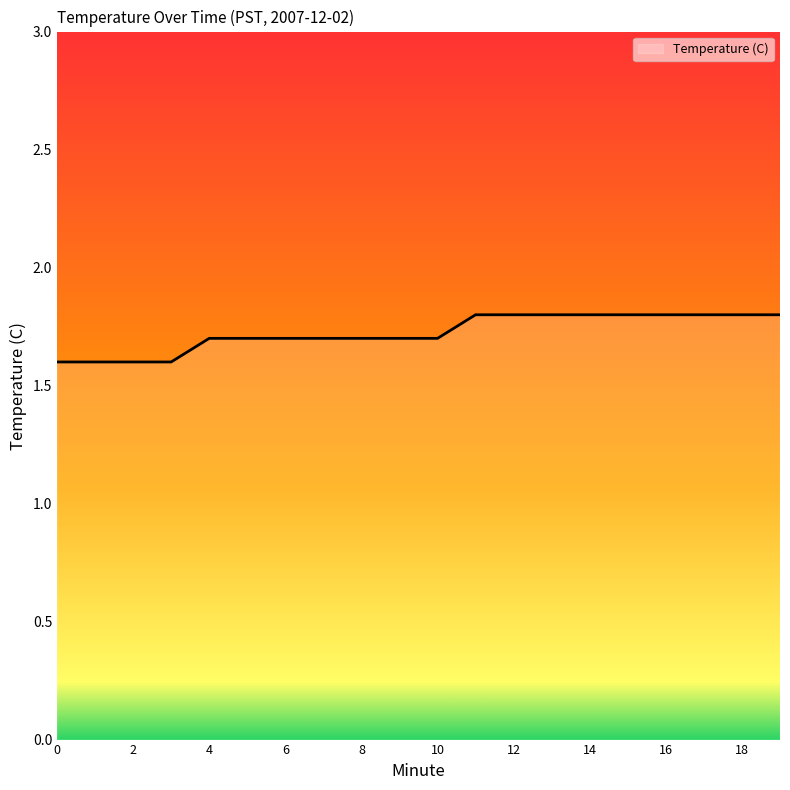

What is the greatest value displayed?

1.8